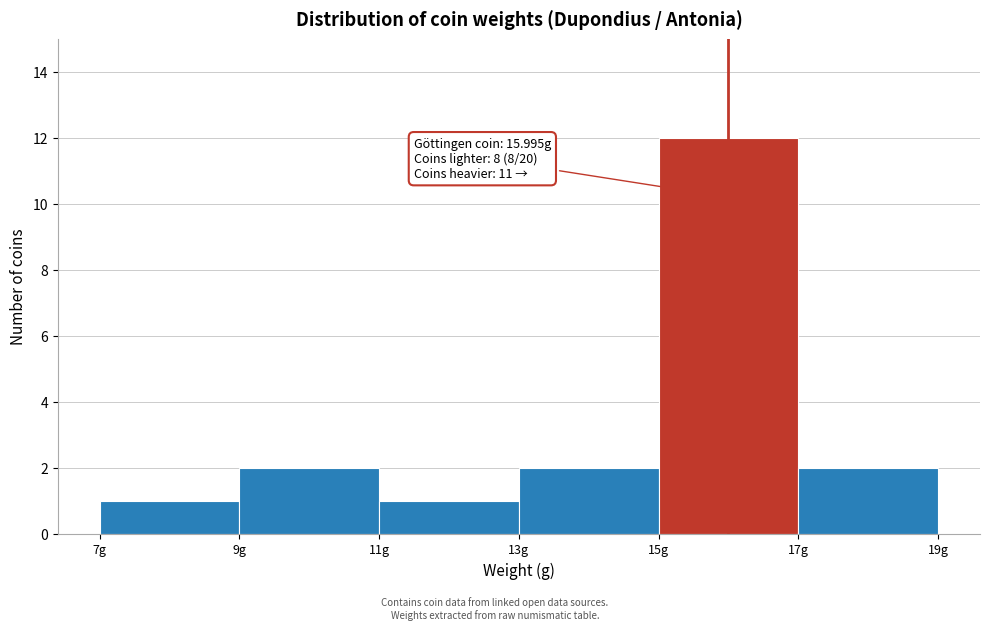

Over which range of the x-axis is the bar tallest?

15 to 17